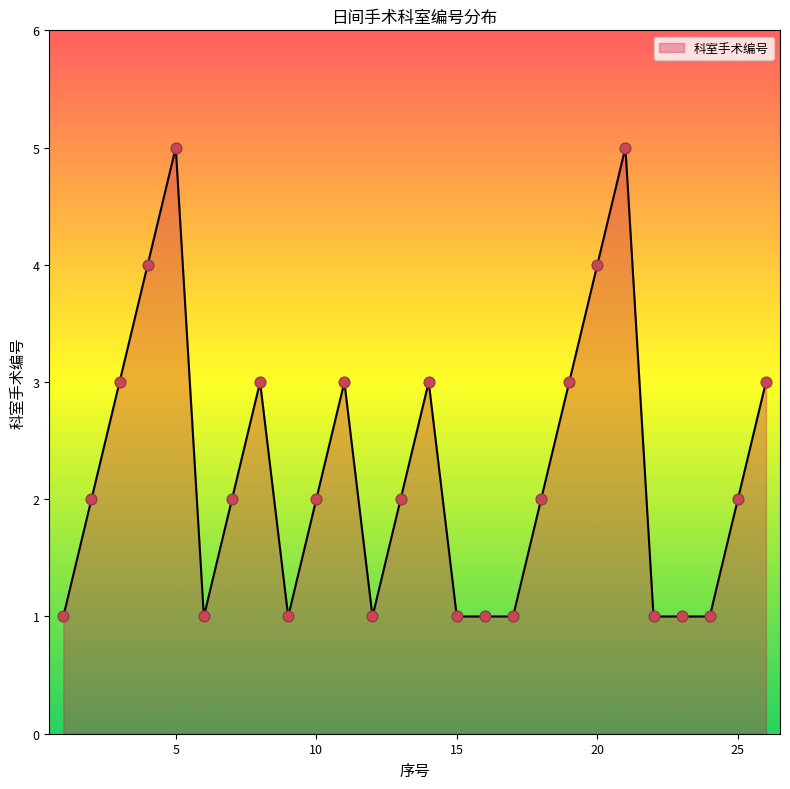

What is the difference between the maximum and minimum values?

4